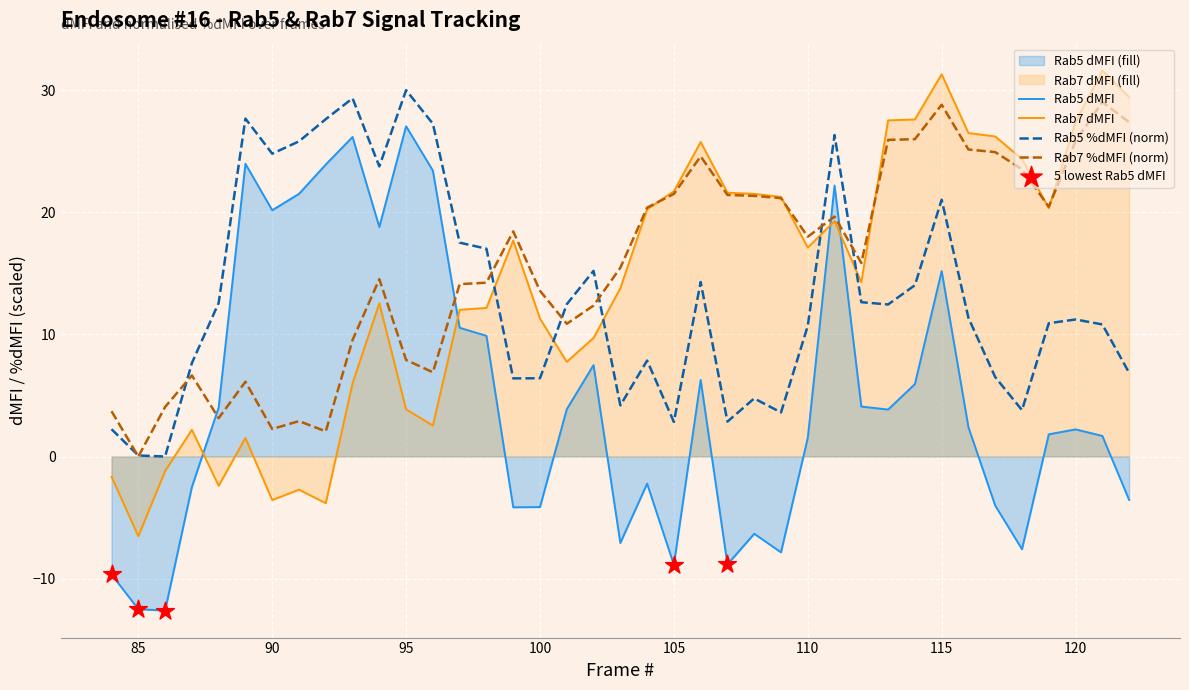

Which series has the largest total across all categories?

Rab7 %dMFI (norm)